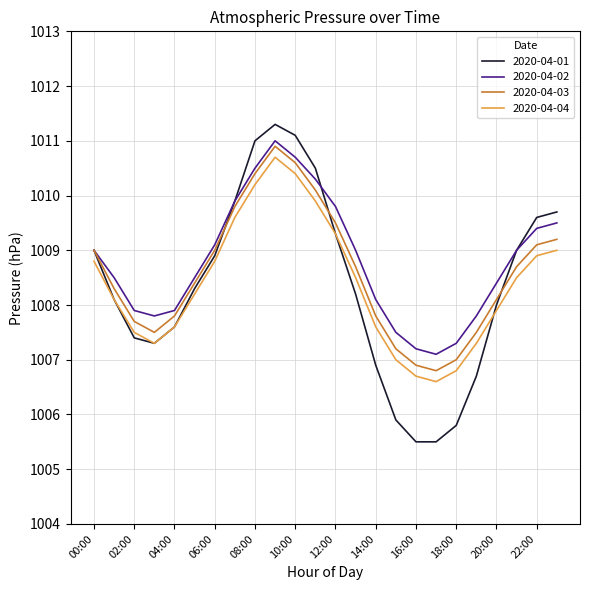

What is the minimum value shown in the chart?

1005.5